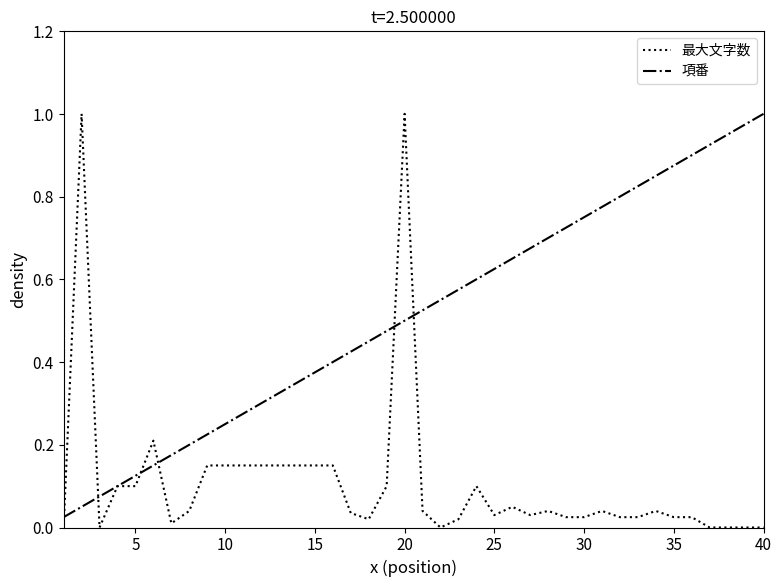

Which series has the largest total across all categories?

項番